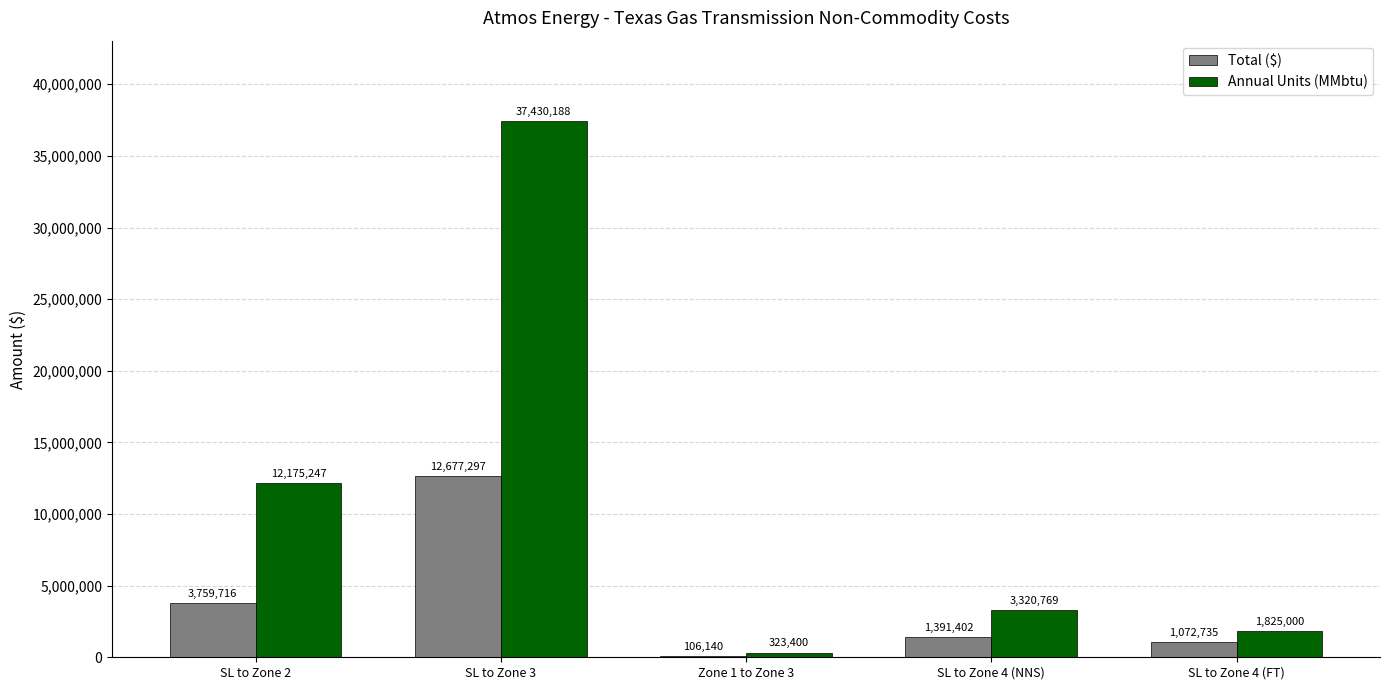

Where does the Annual Units (MMbtu) series first go above 3320769?

SL to Zone 2